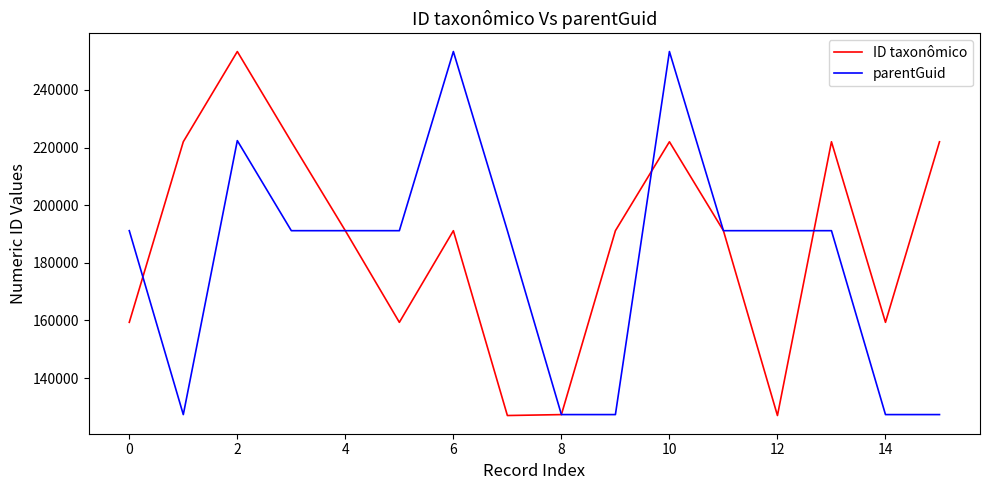

Which series has the largest total across all categories?

ID taxonômico